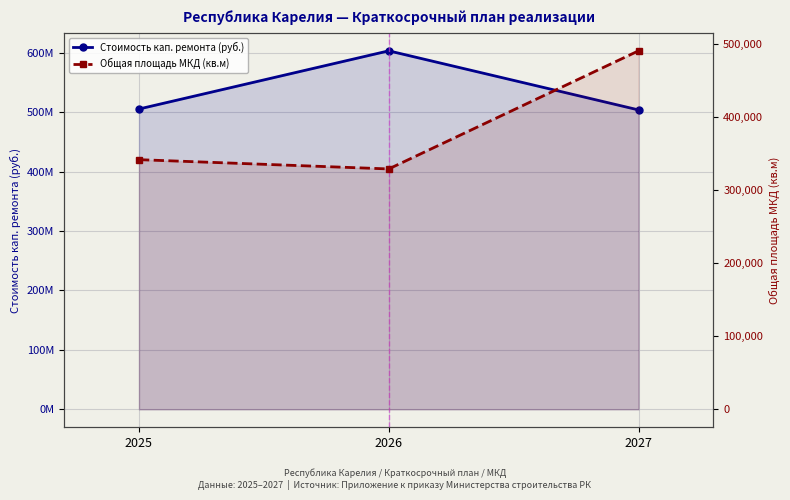

Reading left to right, extract all data points from this chart.

Стоимость кап. ремонта (руб.): 2025=505316807.9	2026=603184863.6	2027=503772591.5
Общая площадь МКД (кв.м): 2025=341927.5	2026=329227.2	2027=490964.5